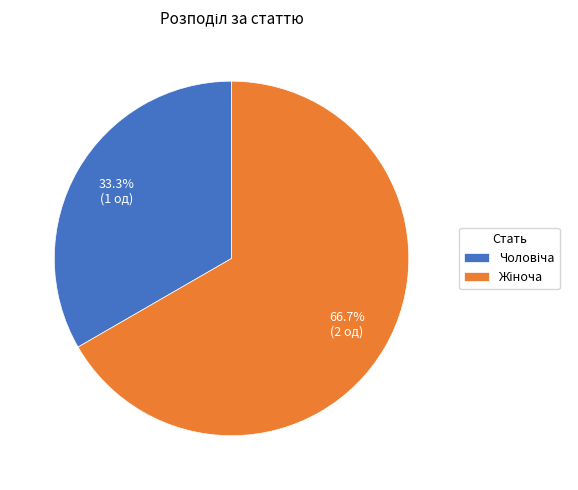

Does any single category account for the majority?

Yes